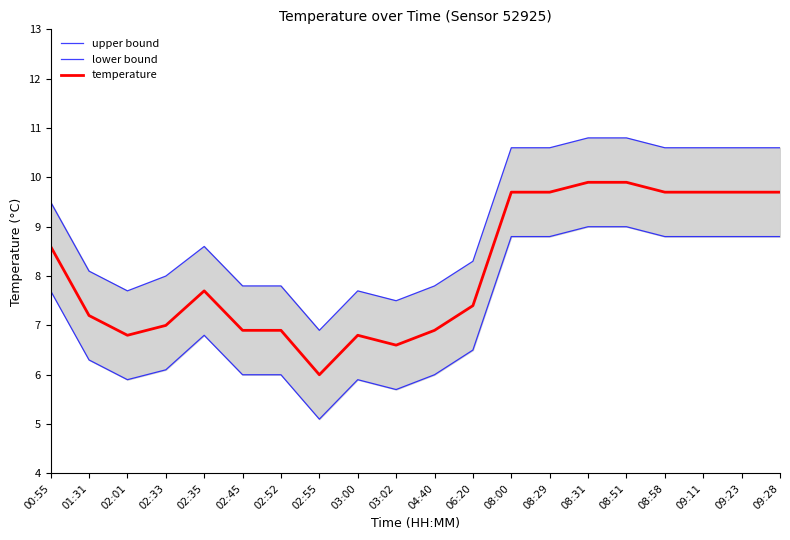

What is the sum of the lower bound values at 02:52 and 08:58?

14.8